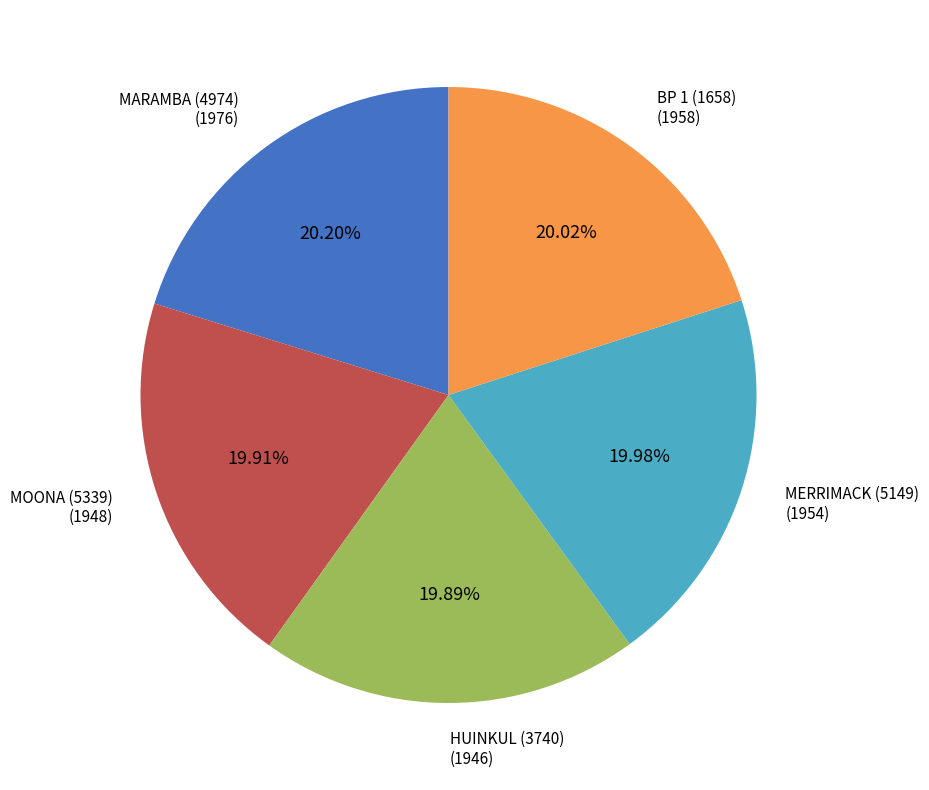

Do BP 1 (1658) and HUINKUL (3740) together represent more than half of the pie?

No